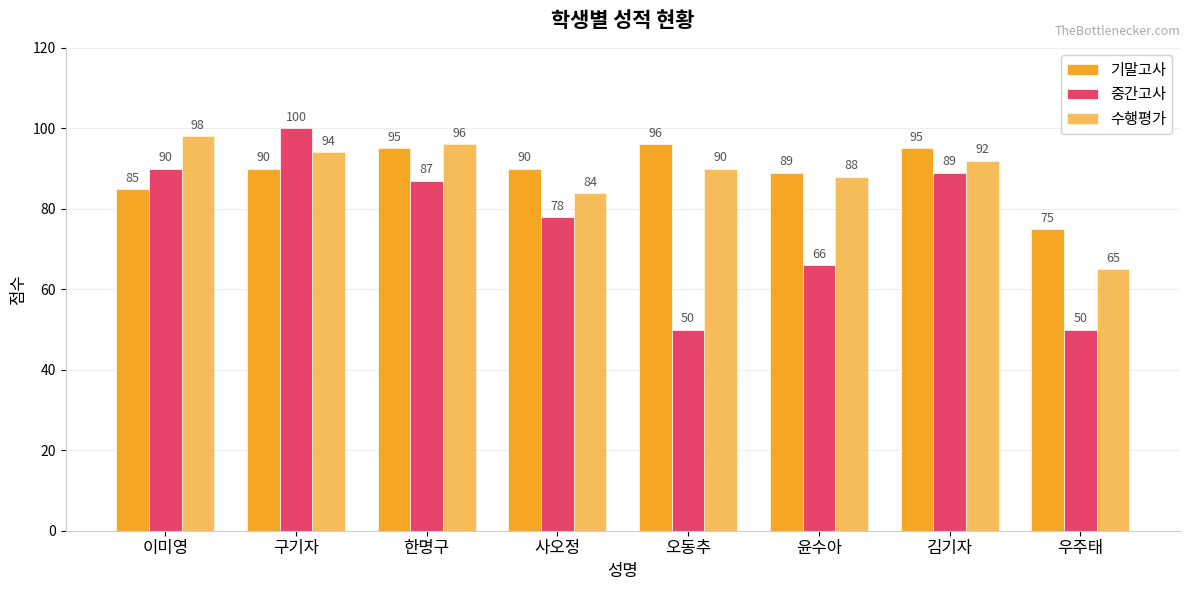

Which has a higher value, 구기자 or 우주태?

구기자